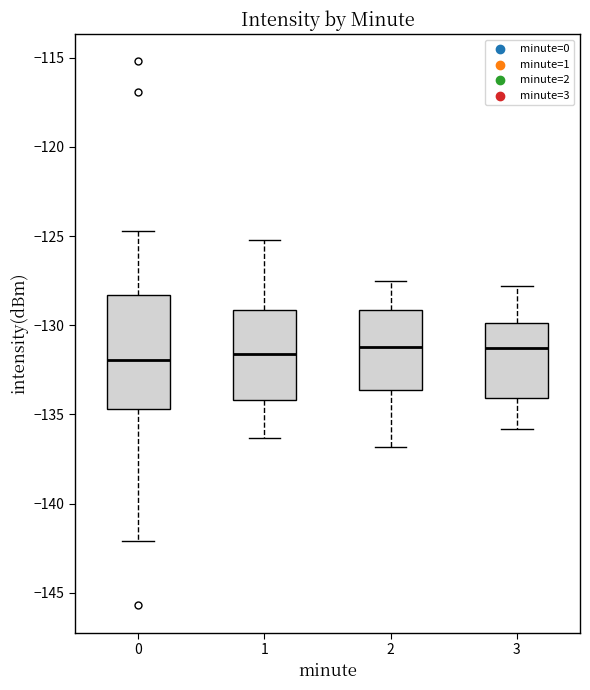

Reading left to right, transcribe this box plot: for each box, give where its median line is, the range the box spans, and where its two whiskers end, as read against the y-axis. The values are not printed on the chart, so give them approximately, as read against the axis.

0: median -132.0, box -134.5 to -128.5, whiskers -142.0 to -124.5
1: median -131.5, box -134.0 to -129.0, whiskers -136.5 to -125.0
2: median -131.0, box -133.5 to -129.0, whiskers -137.0 to -127.5
3: median -131.0, box -134.0 to -130.0, whiskers -136.0 to -128.0